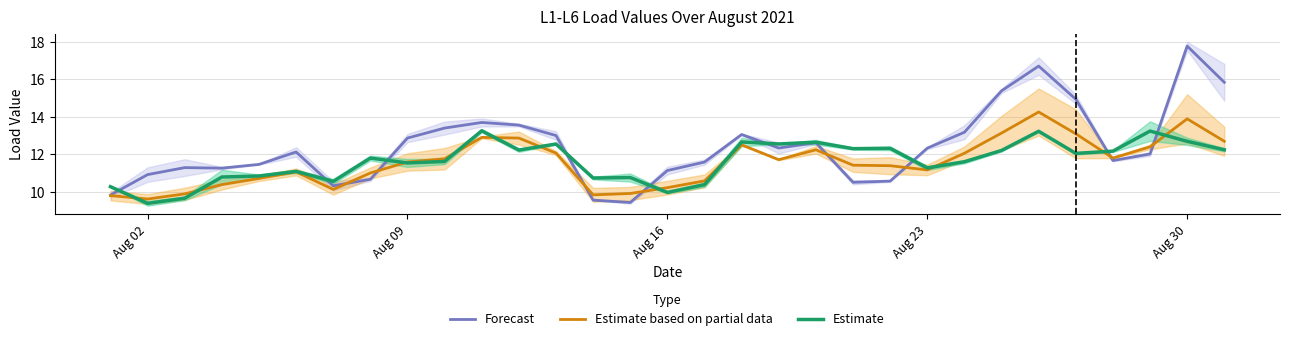

Is it true that Estimate based on partial data equals 6.3 at Aug 30?

False